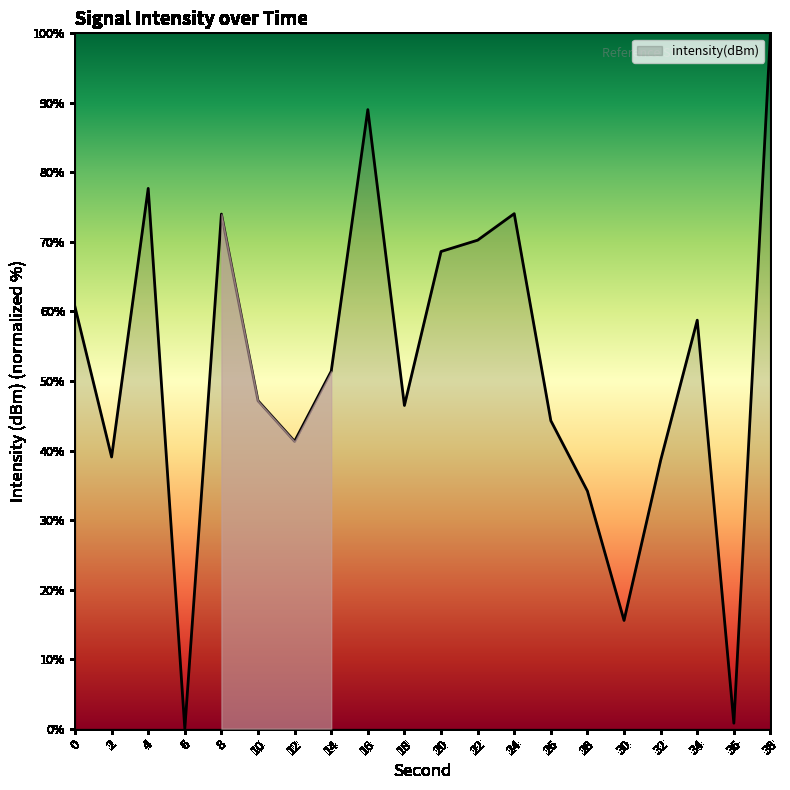

How many positive values are there?

19